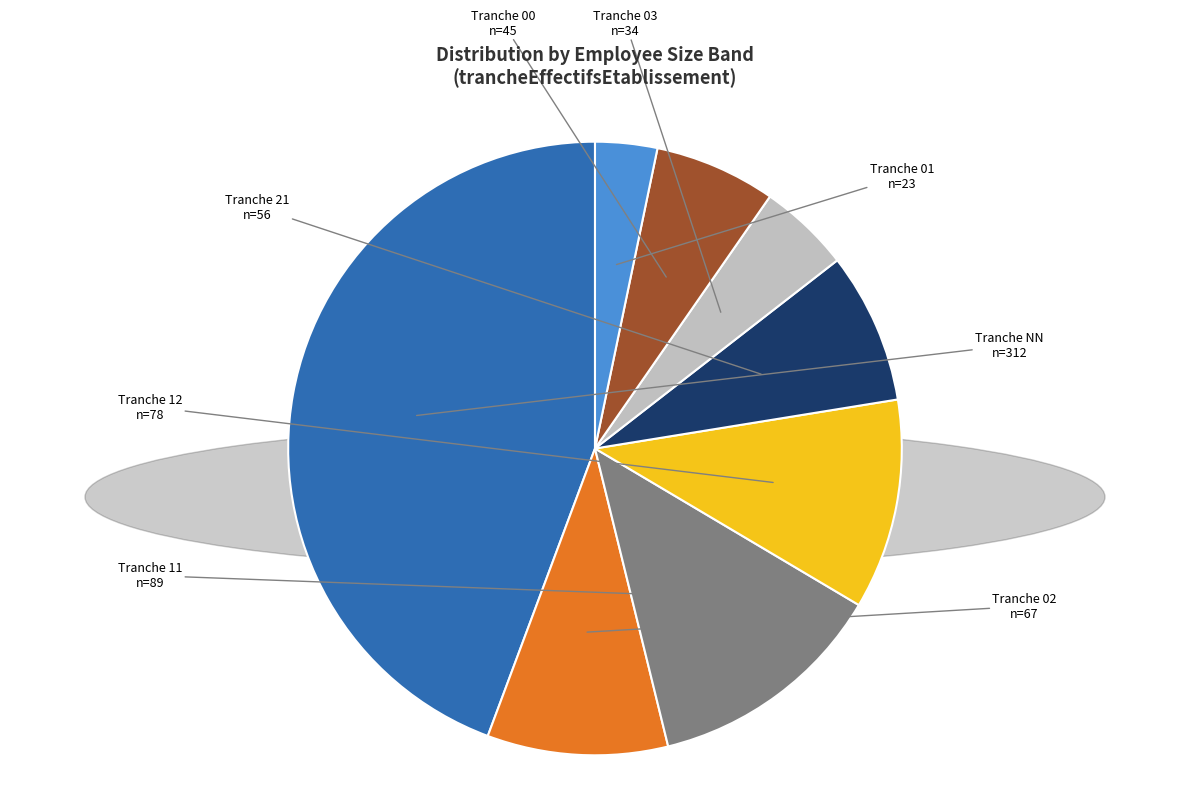

Count the number of slices in the pie.

8